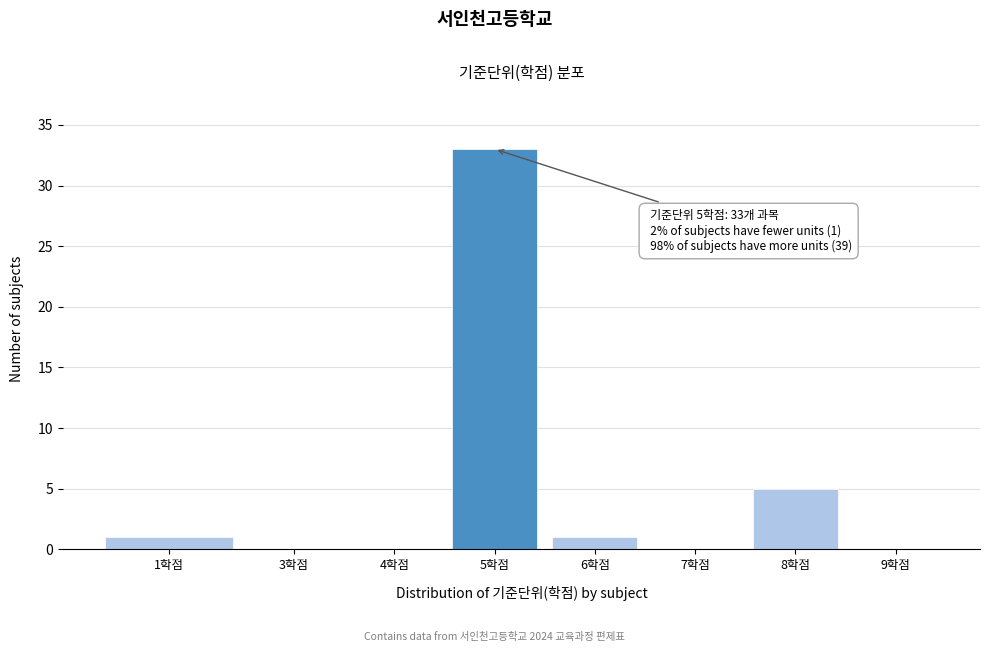

Reading left to right, what are all the values shown in this chart?

1학점=1	3학점=0	4학점=0	5학점=33	6학점=1	7학점=0	8학점=5	9학점=0